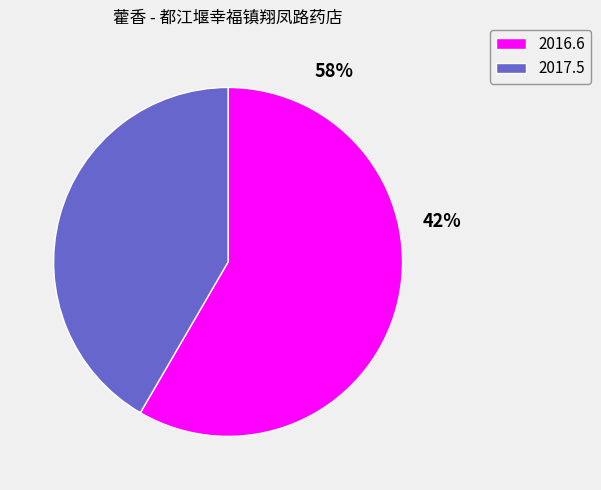

How many slices are in this pie chart?

2